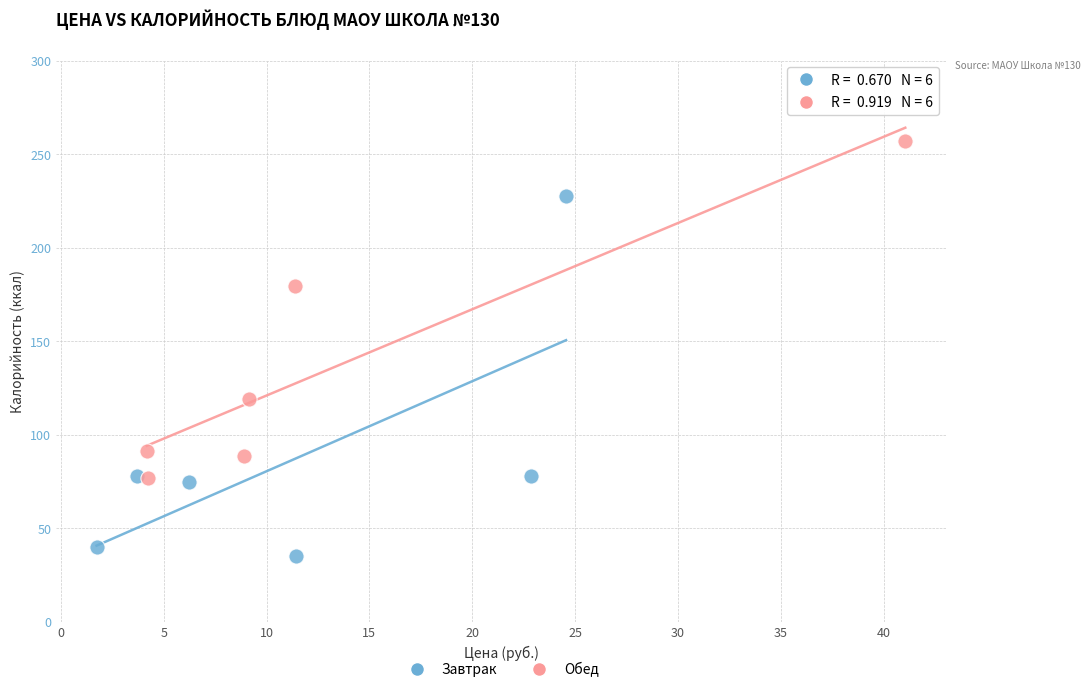

Which series contains the highest Y value?

Обед